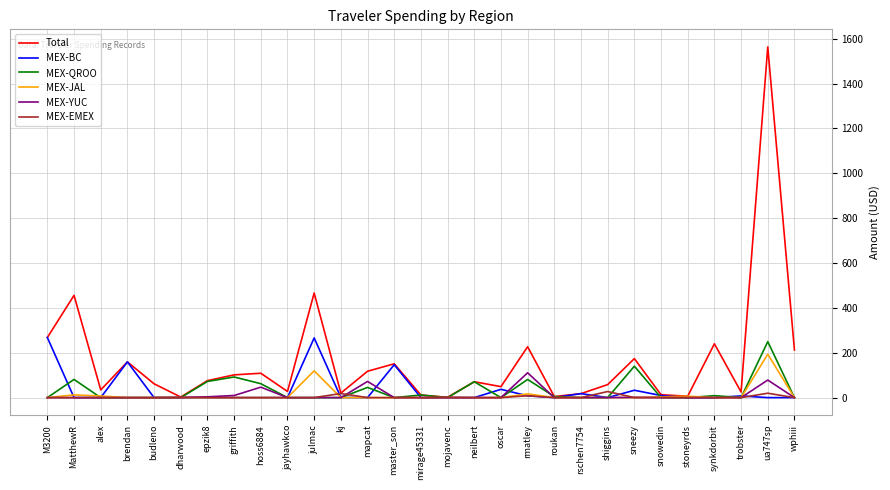

What is the sum of all MEX-QROO values?

918.8